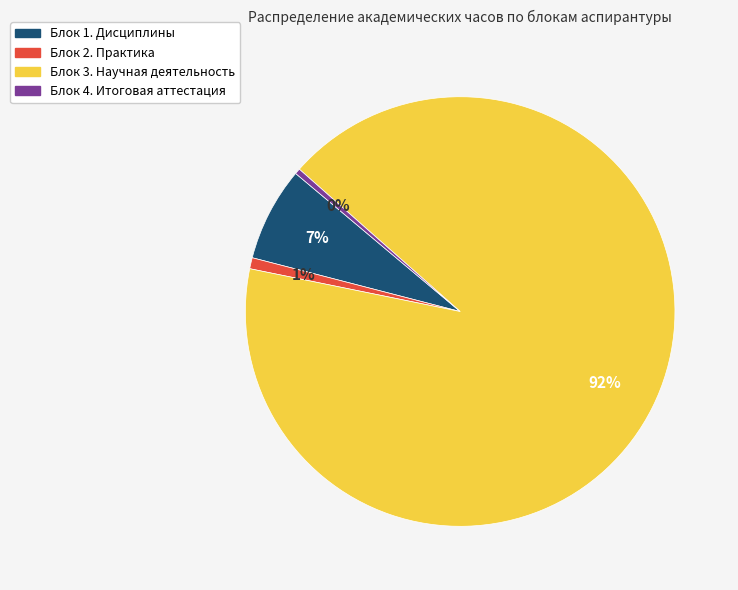

What is the largest slice in the pie chart?

Блок 3. Научная деятельность